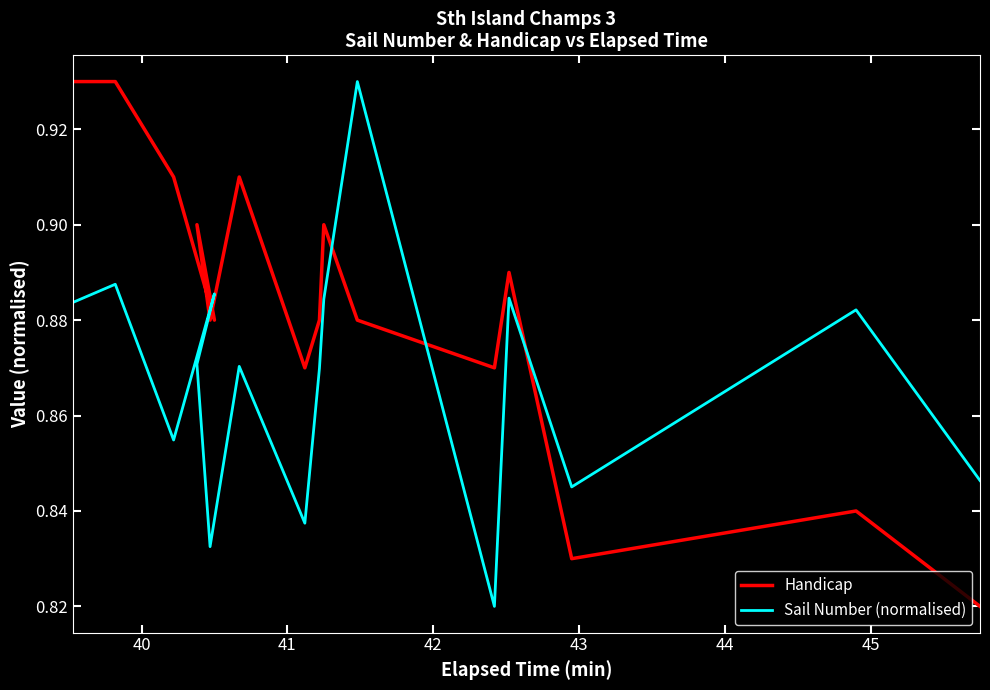

What is the average value of the Sail Number (normalised) series?

0.9